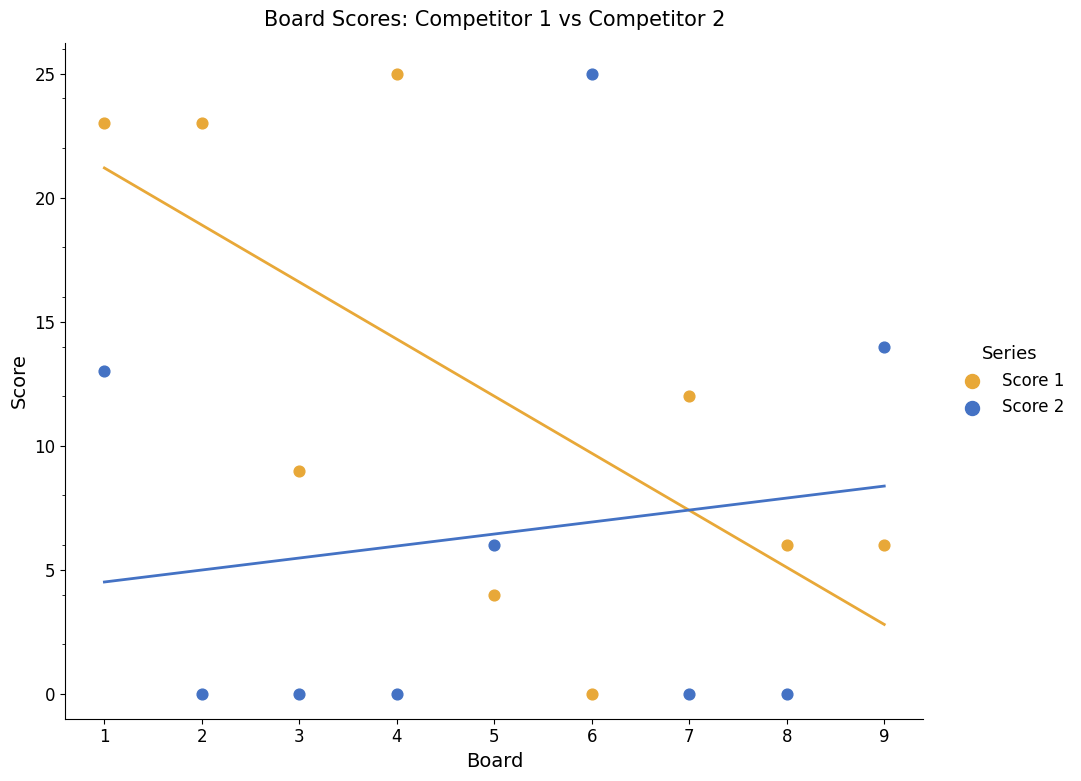

What are all the series names shown in the legend?

Score 1, Score 2